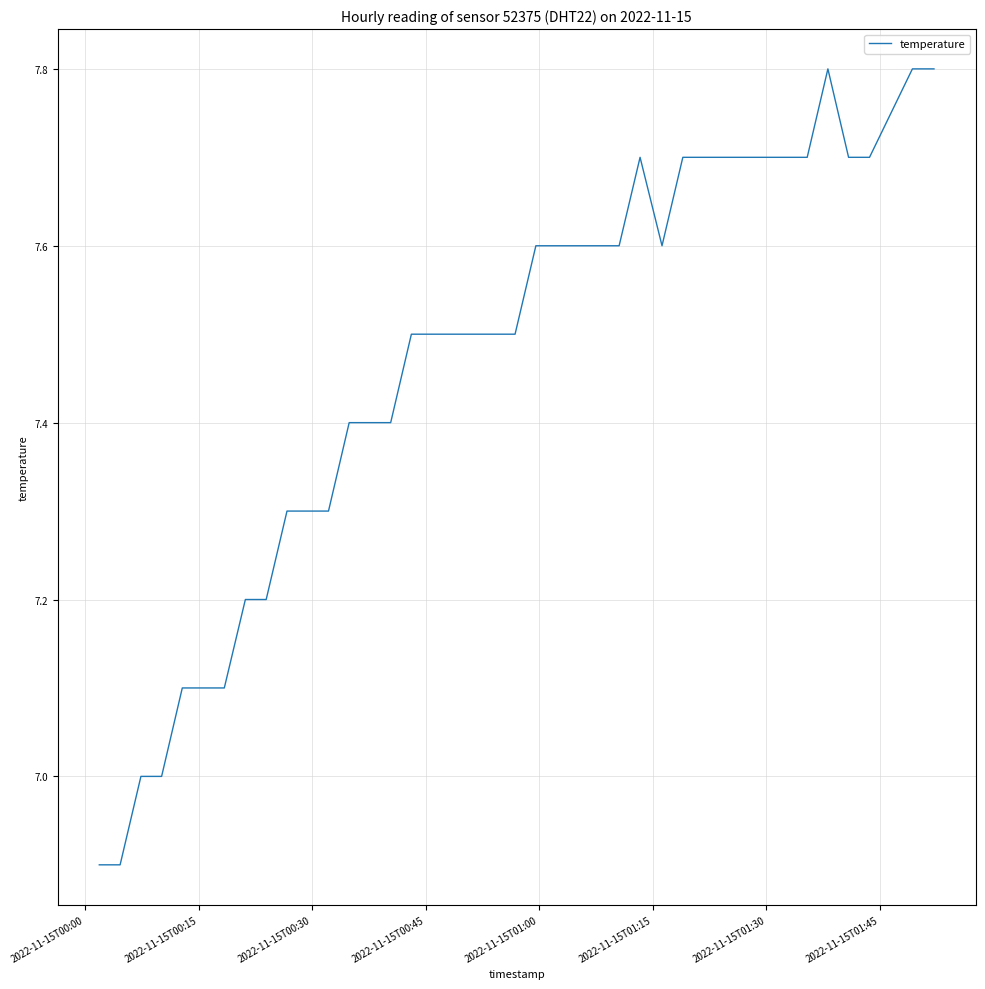

What is the minimum value shown in the chart?

6.9